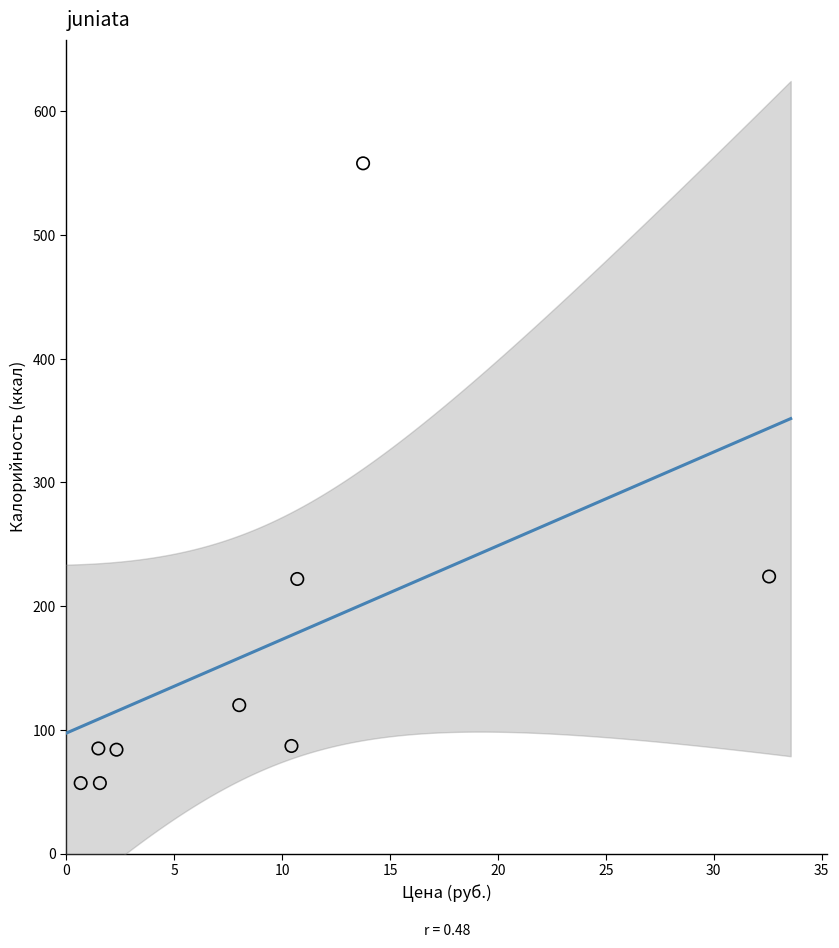

What is the average Y value?

166